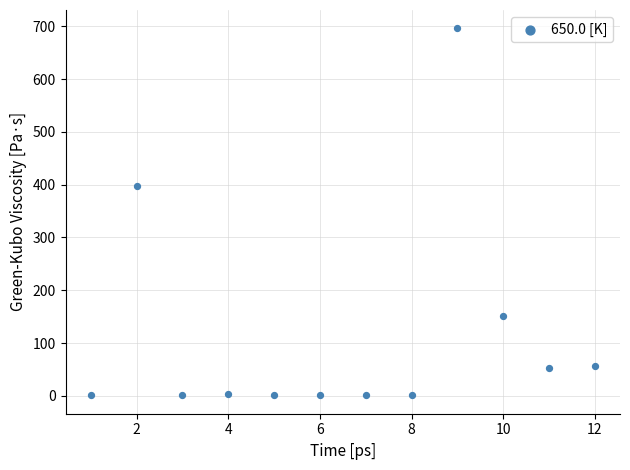

What is the average X value?

6